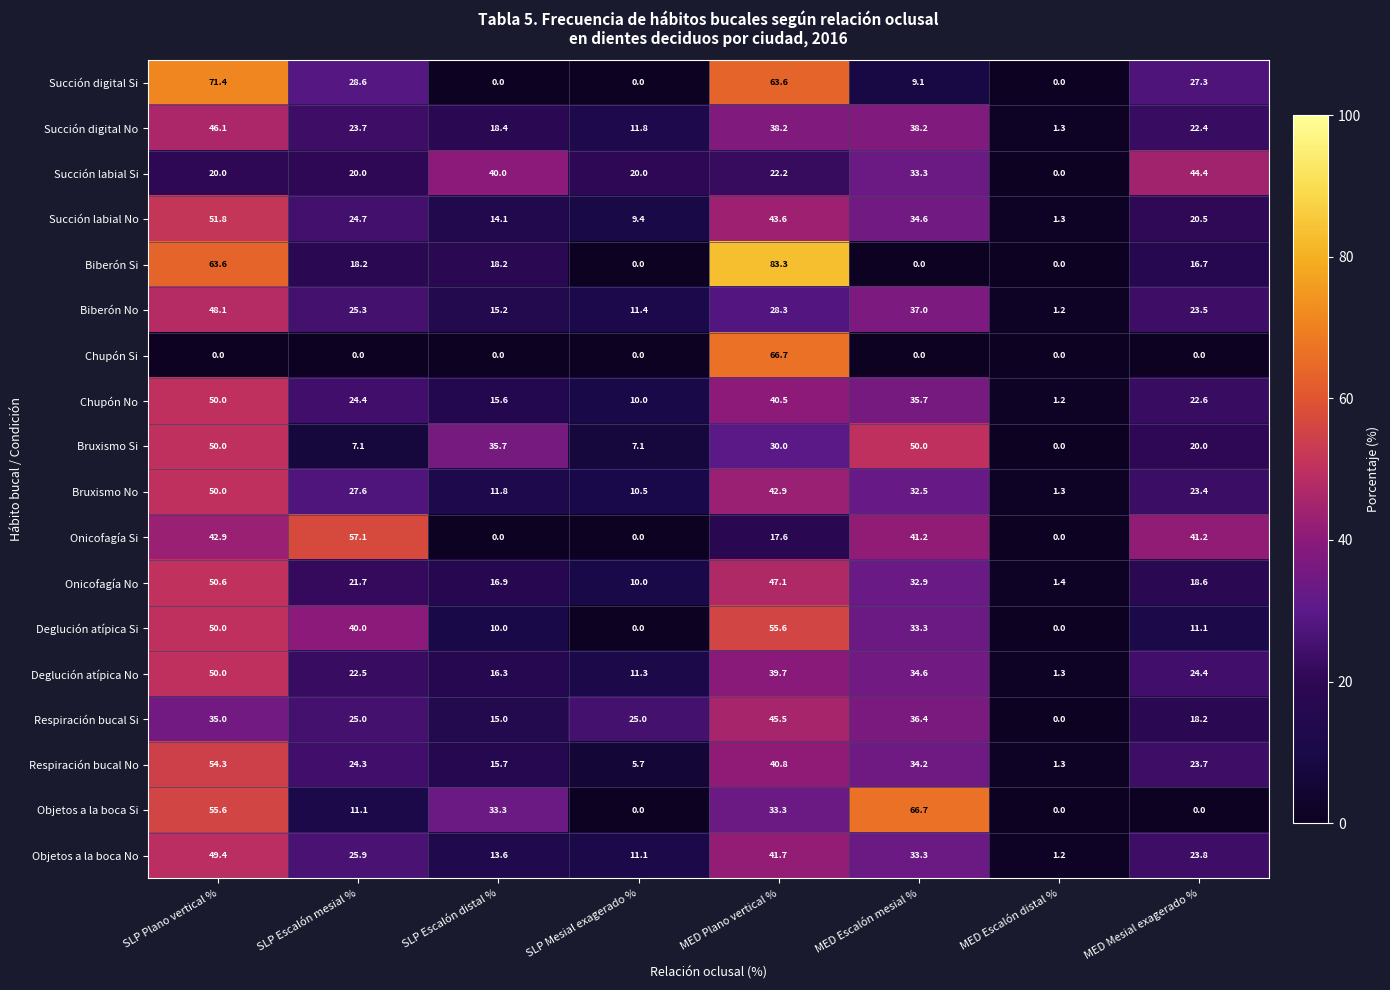

What is the highest value of the Onicofagía Si series?

57.1